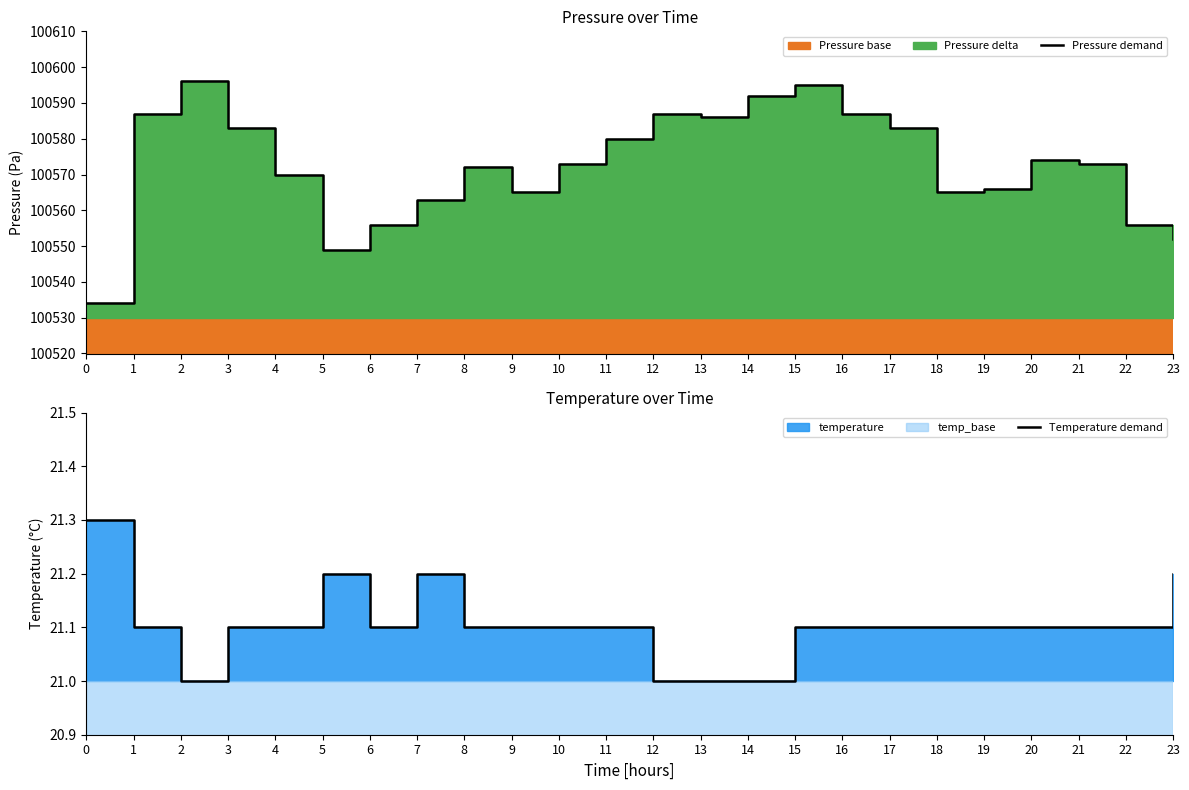

Does the chart have visible grid lines?

No